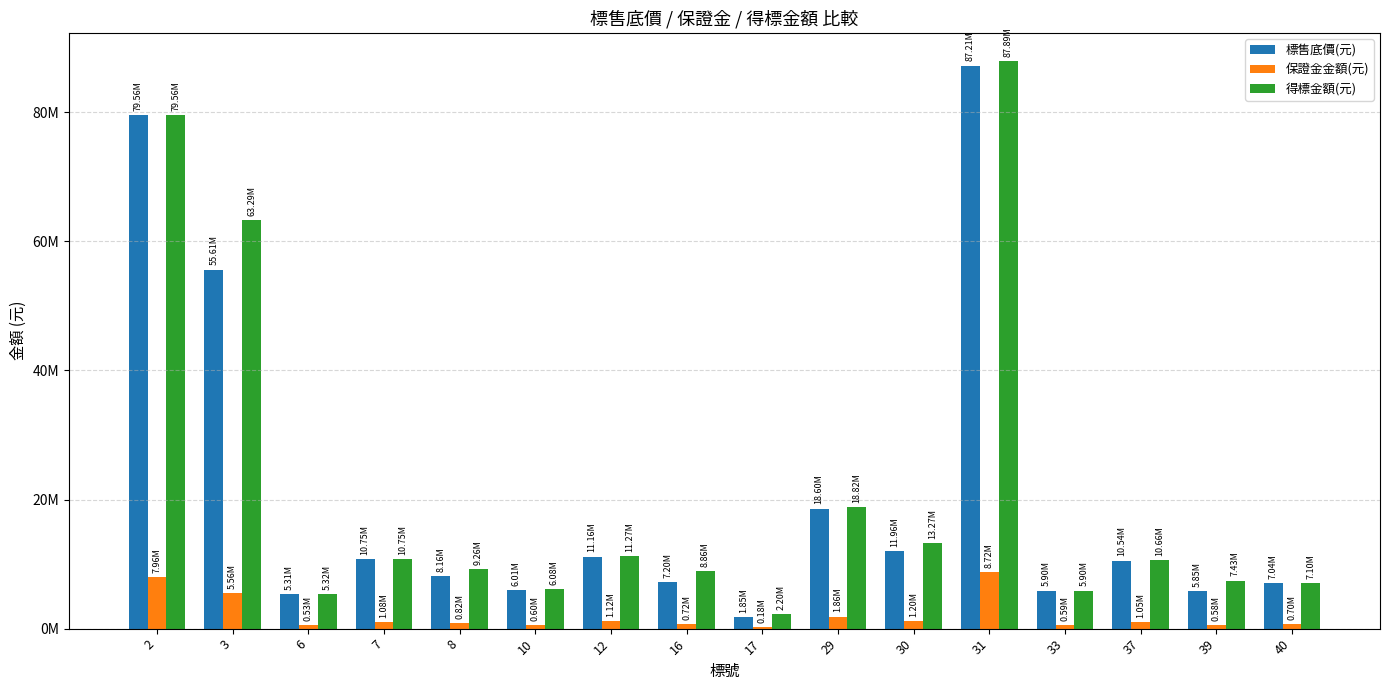

Are the bars grouped side by side (vs. stacked)?

Yes